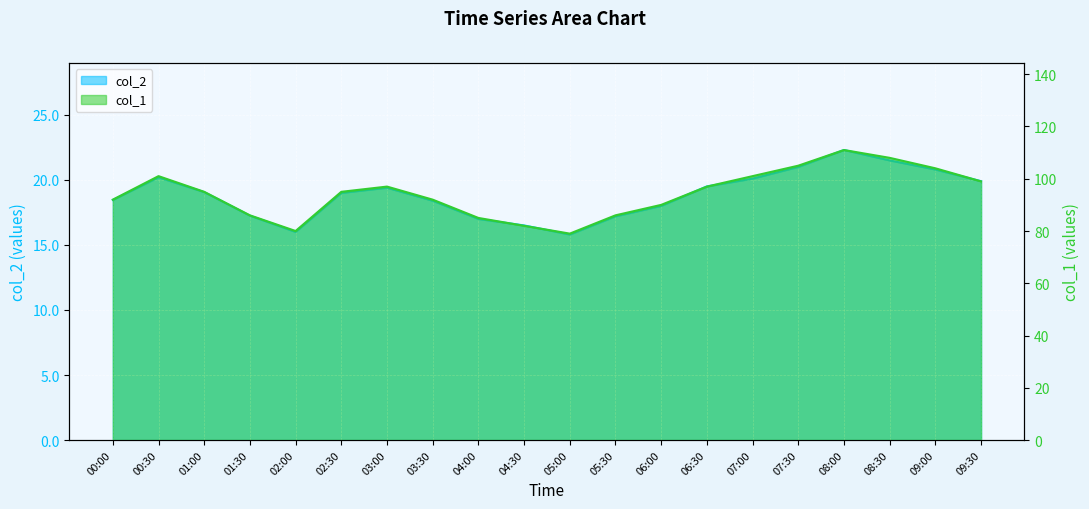

True or false: col_2 and col_1 cross at least once.

False